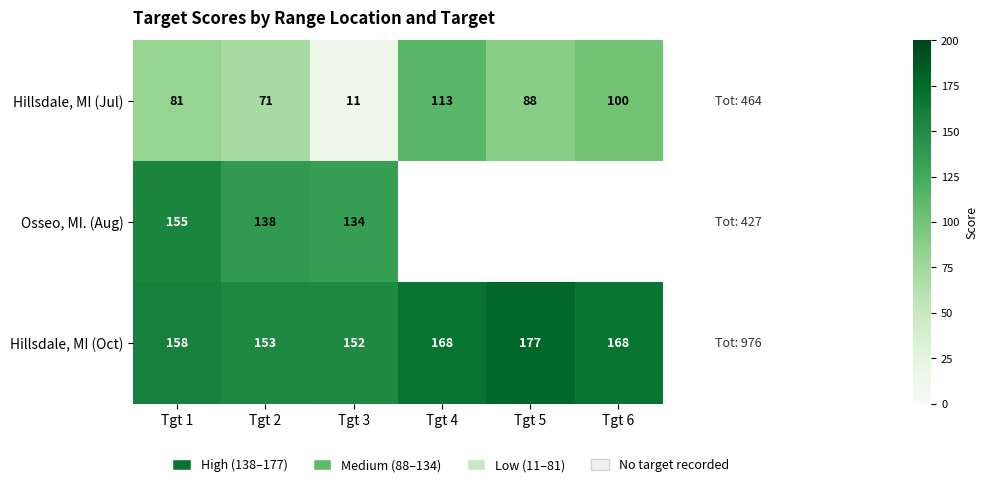

Which has a higher value, Tgt 1 or Tgt 4?

Tgt 4